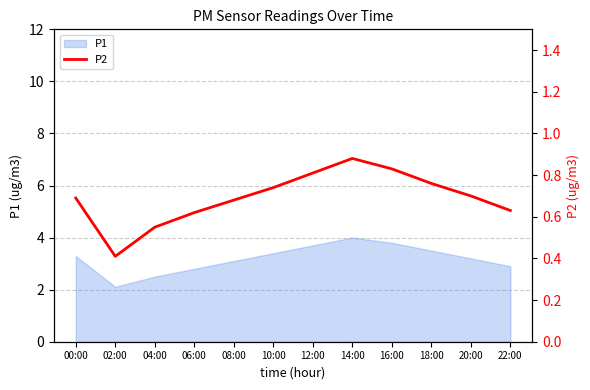

The P1 series shows 3.8 at 16:00. True or false?

True